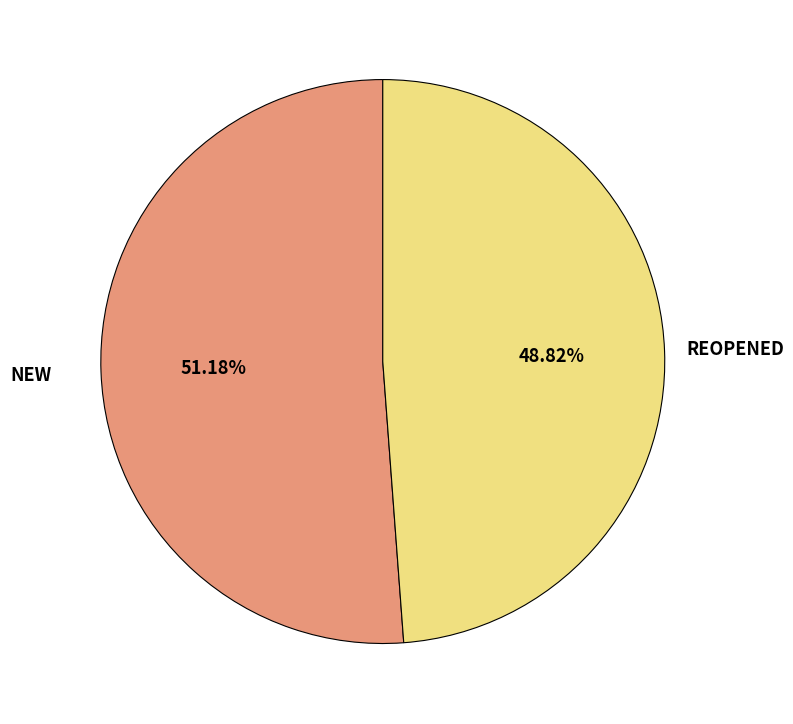

Which slice represents more than half of the pie?

NEW